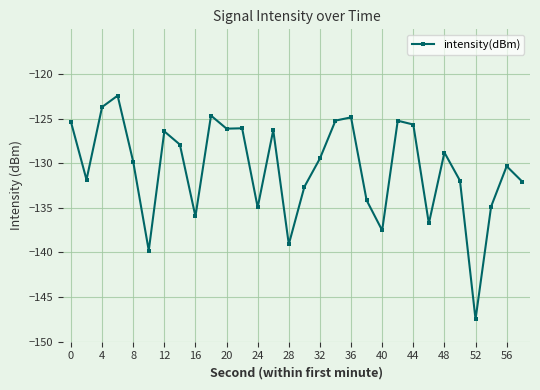

What is the value of the 16th point from the left?

-132.6